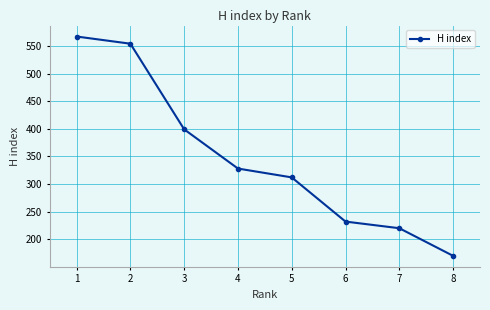

List the labels in order of value, smallest first.

8, 7, 6, 5, 4, 3, 2, 1